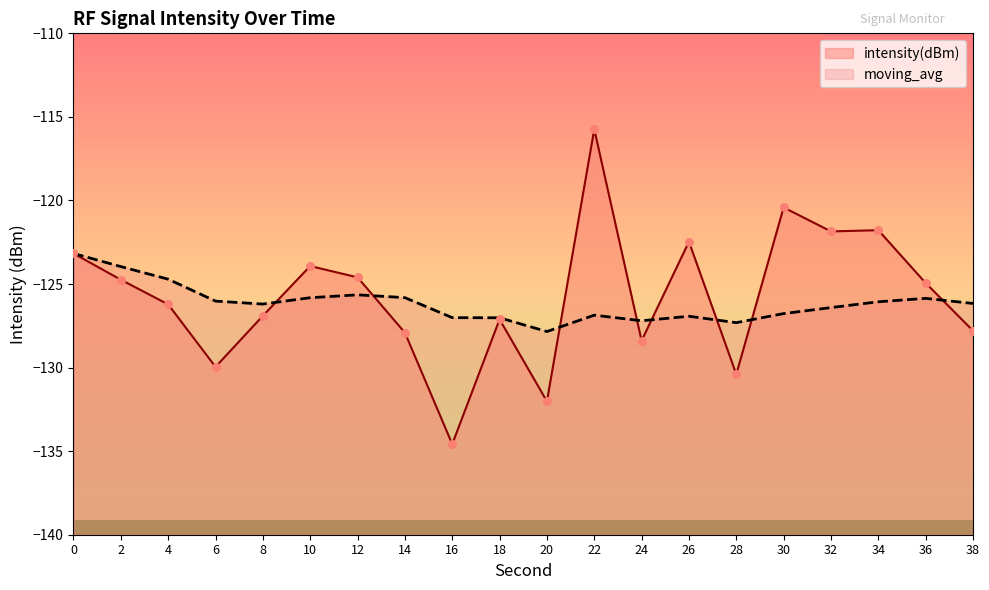

At how many categories does at least one series exceed -134?

20